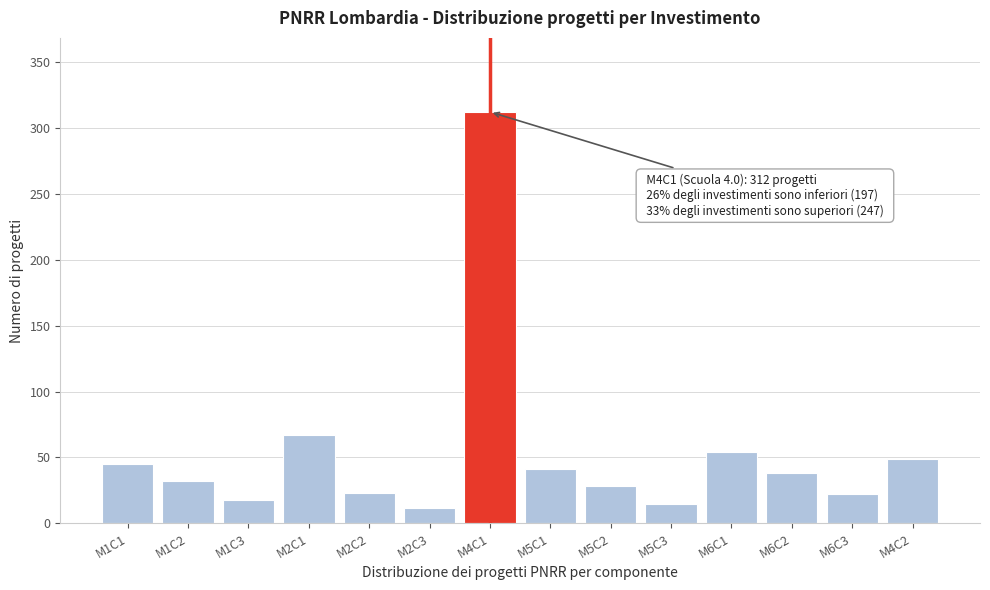

What is the label of the 3rd bar from the left?

M1C3